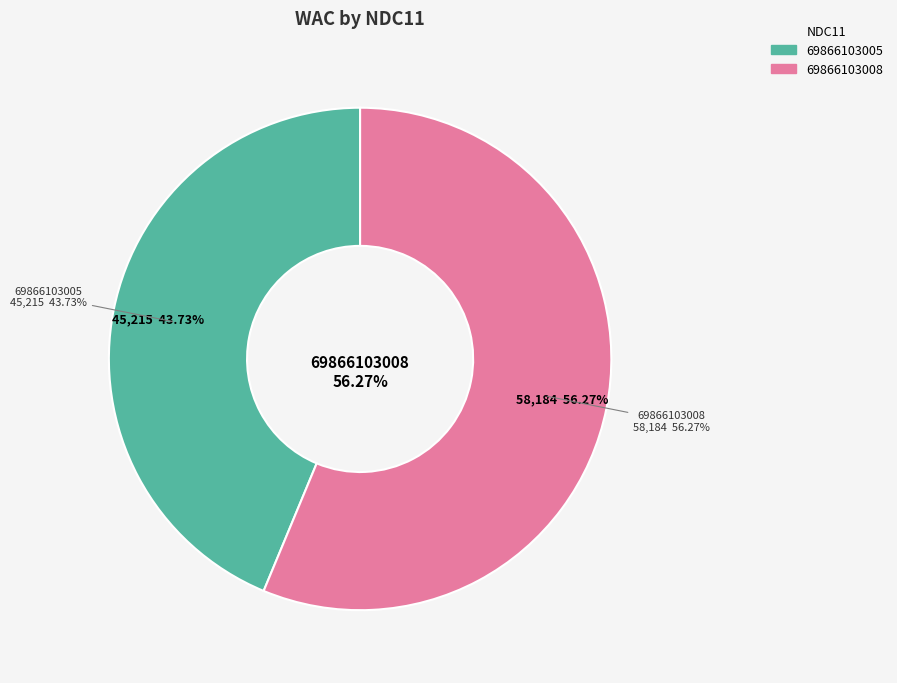

What percentage is the 69866103005 slice, to the nearest percent?

44%